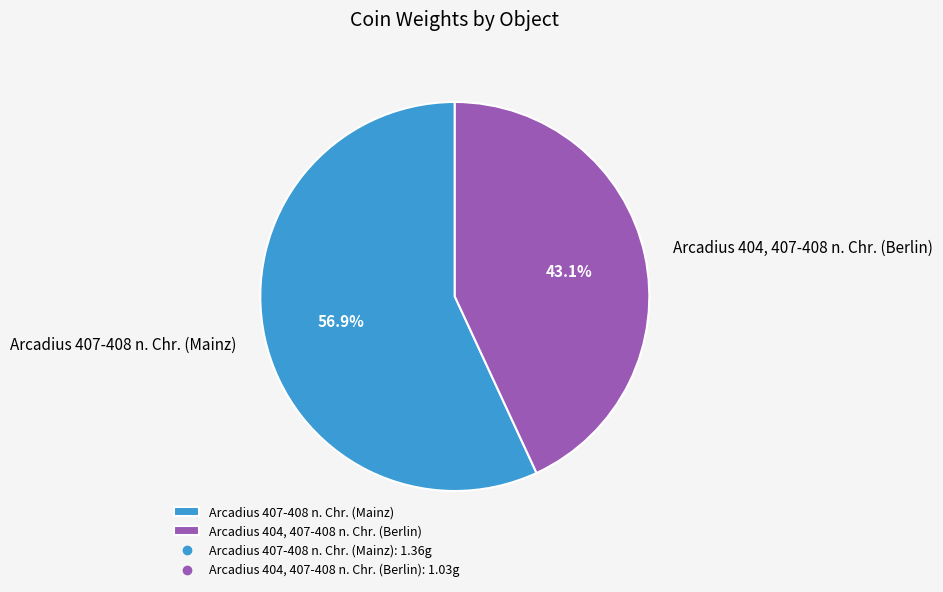

Which category accounts for the majority?

Arcadius 407-408 n. Chr. (Mainz)